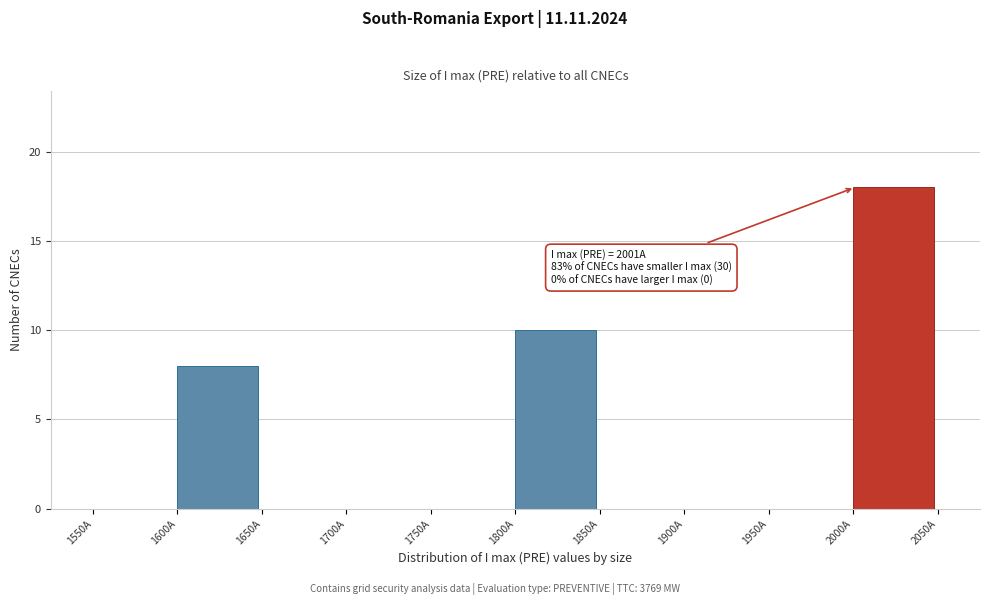

Which range on the x-axis has the tallest bar?

2000 to 2050